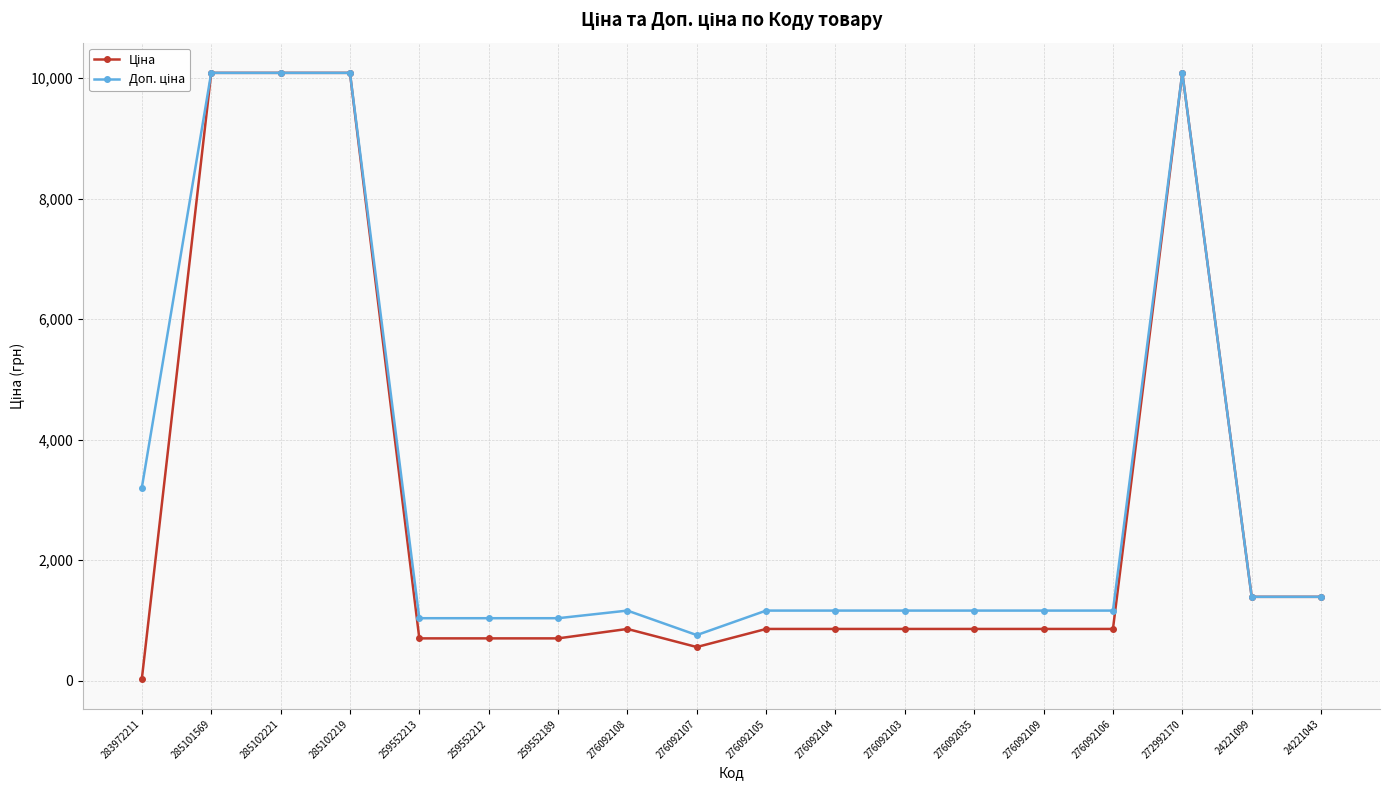

At how many categories does at least one series exceed 2032?

5